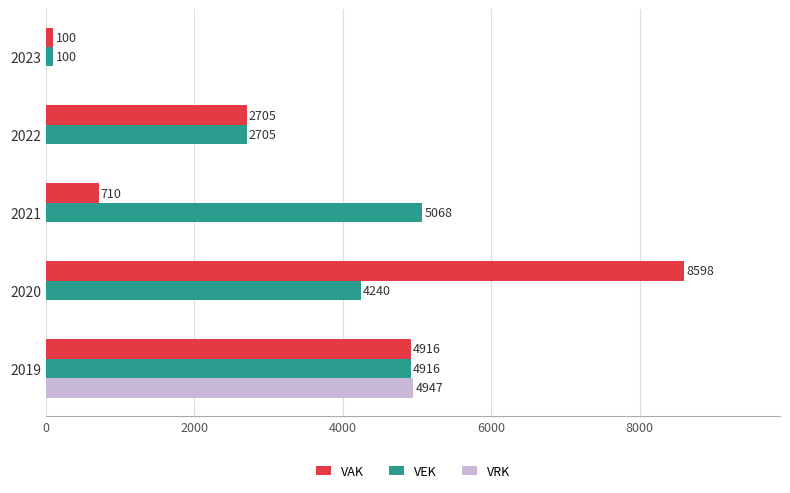

What is the average value of the VAK series?

3406